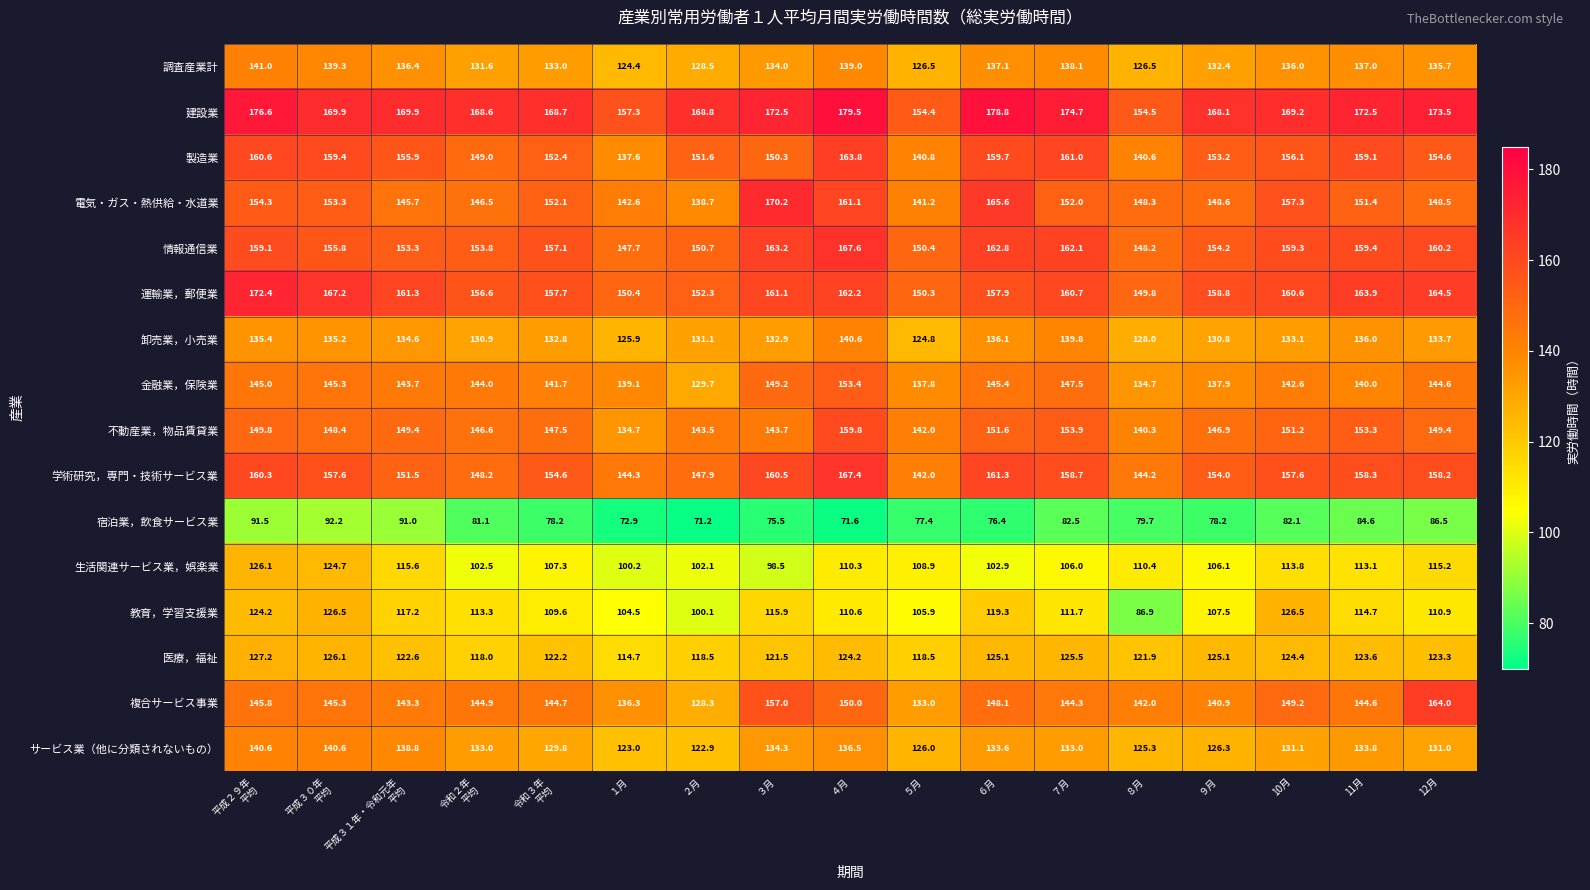

What is the minimum value shown in the chart?

71.2